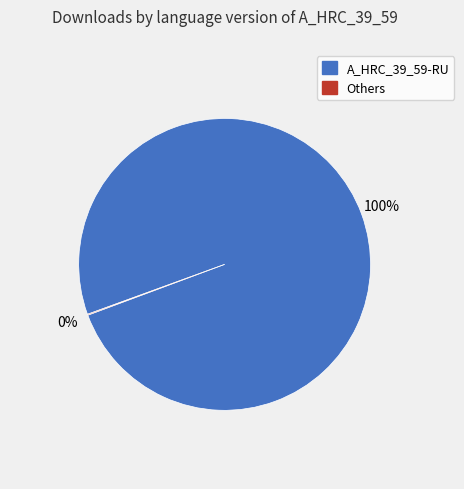

What is the majority slice?

A_HRC_39_59-RU